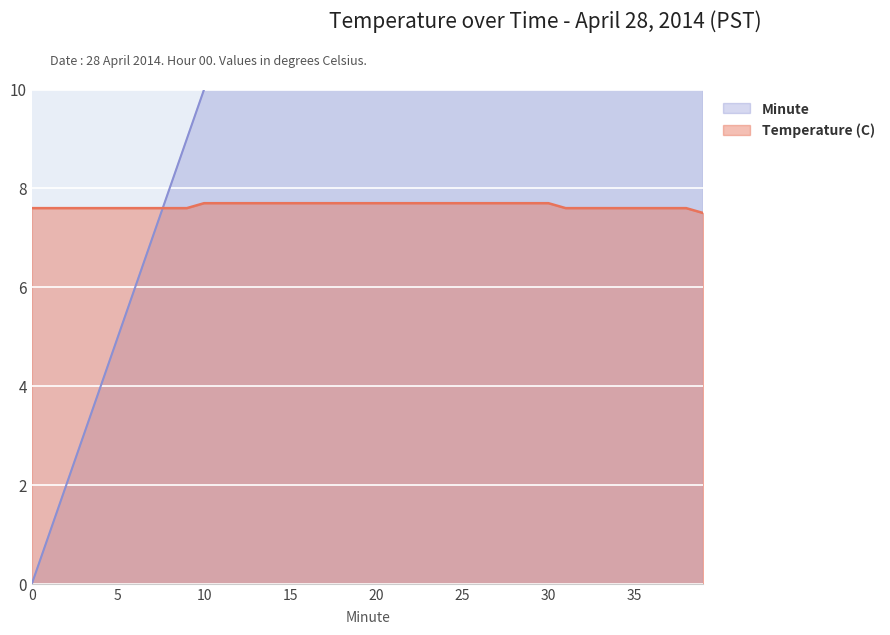

What is the approximate value of Temperature (C) at 14?

7.7